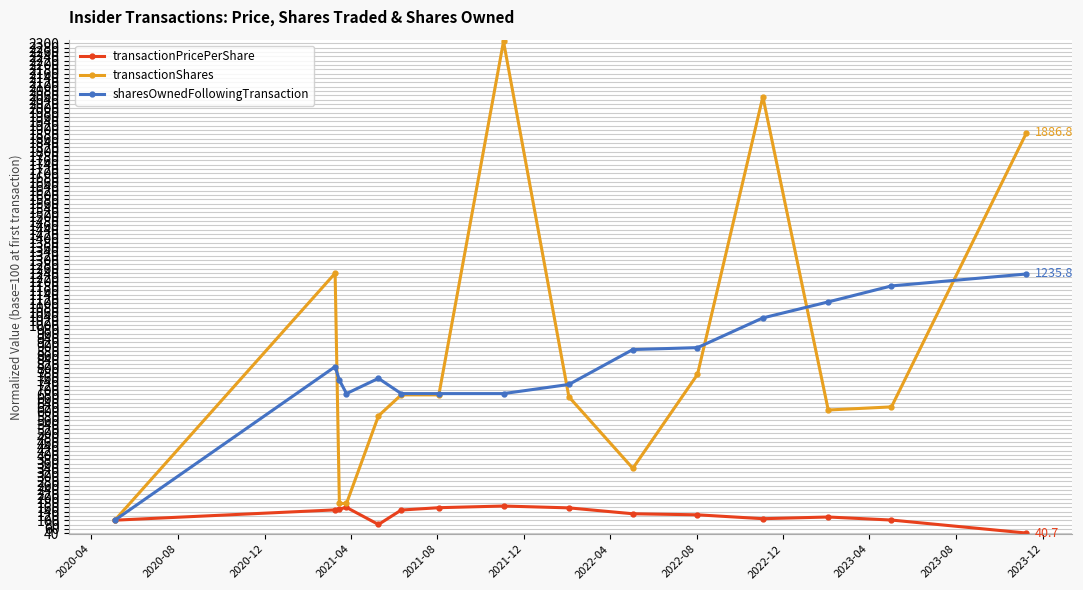

Which series has the largest total across all categories?

transactionShares